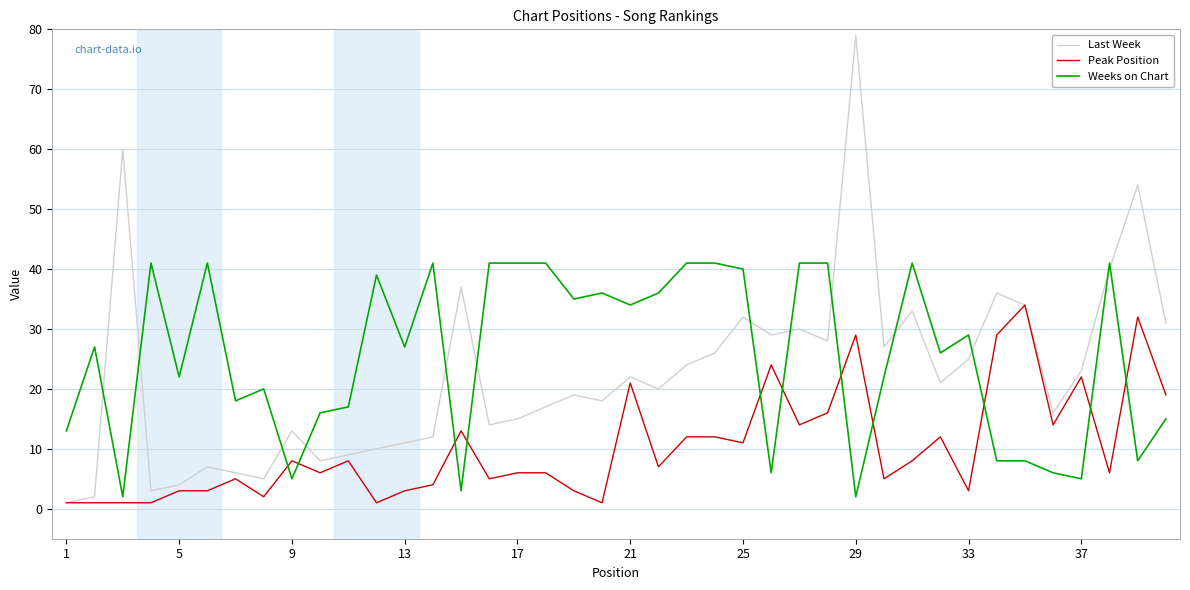

List the series in order of their overall mean, highest first.

Weeks on Chart, Last Week, Peak Position